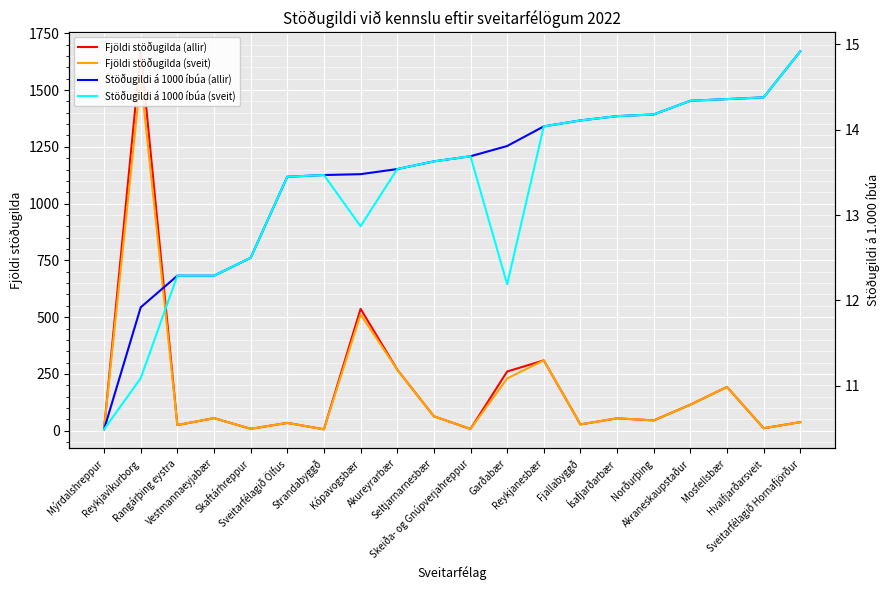

After their last crossing, which series has the higher values: Fjöldi stöðugilda (sveit) or Stöðugildi á 1000 íbúa (sveit)?

Fjöldi stöðugilda (sveit)